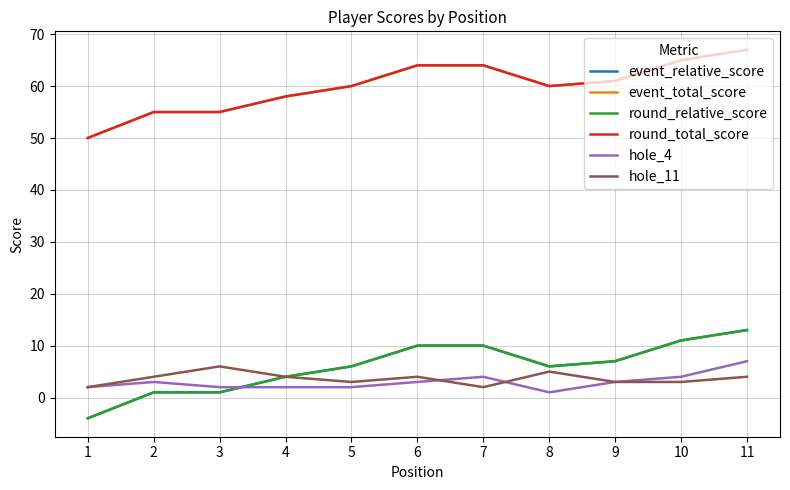

True or false: round_total_score and round_relative_score intersect in this chart.

False